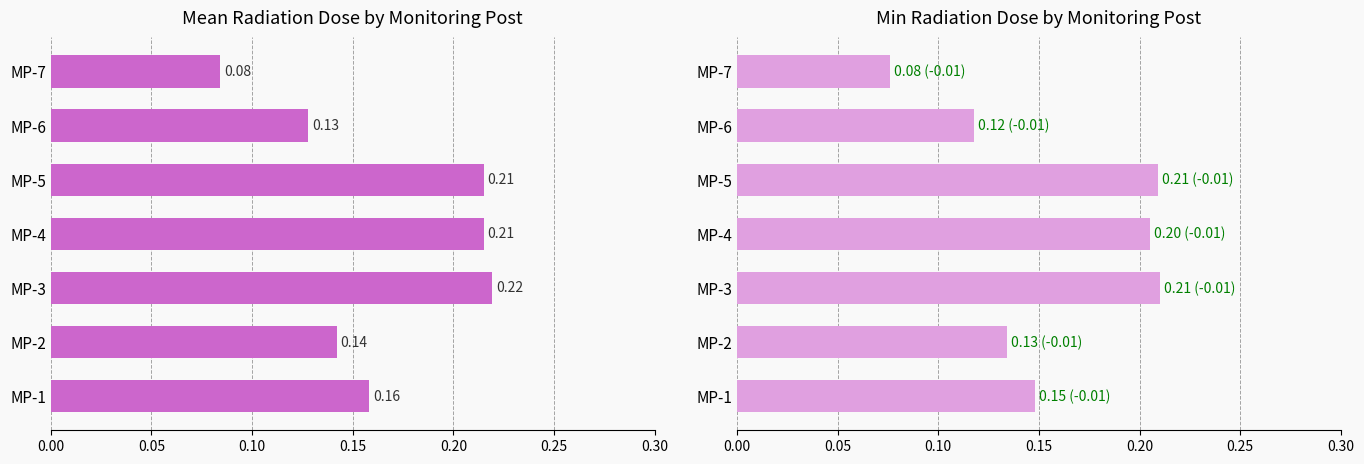

Which series has the largest total across all categories?

Mean Dose (microSv/h)